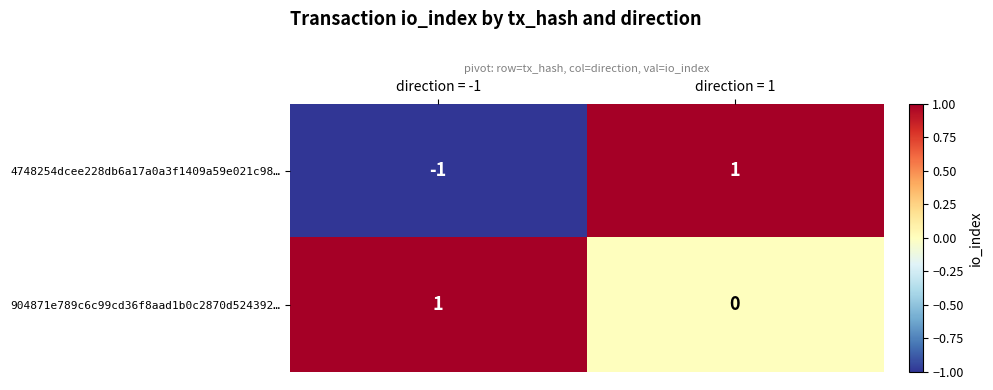

Which series has the largest total across all categories?

904871e789c6c99cd36f8aad1b0c2870d524392…